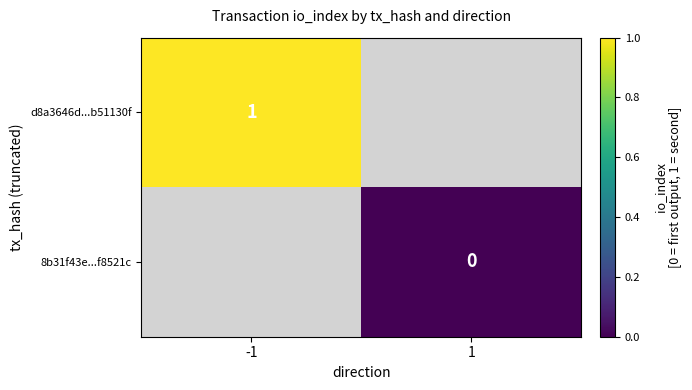

True or false: d8a3646d...b51130f has a value of 0 at -1.

False